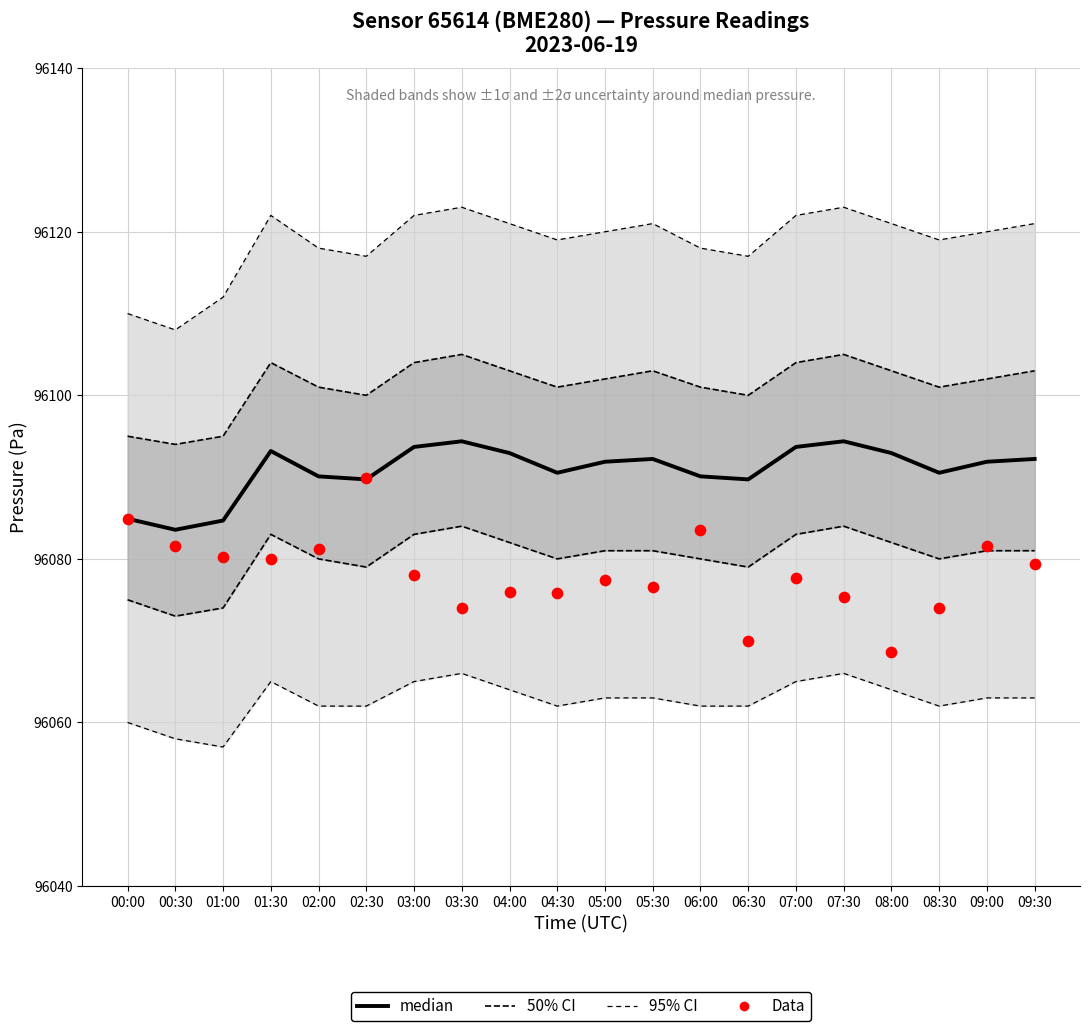

At which category is the sum across all series the highest?

02:30